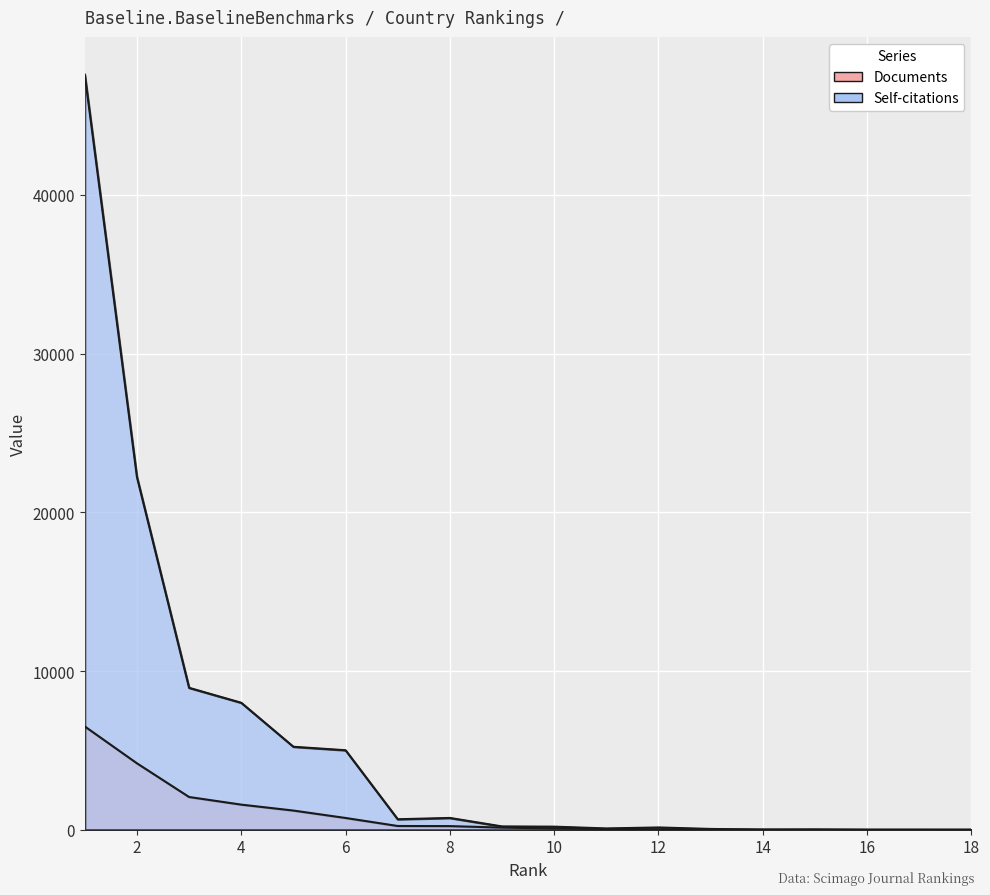

What is the difference between the second highest and second lowest values in the Citations series?

22221